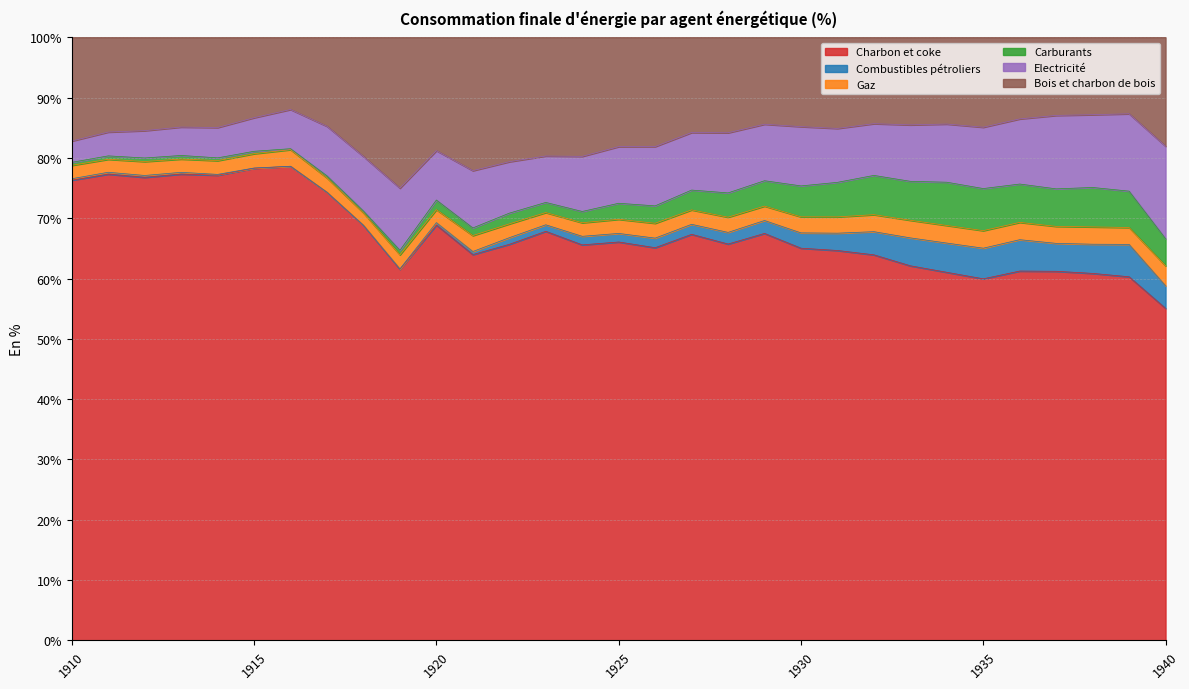

True or false: Electricité and Combustibles pétroliers intersect in this chart.

False